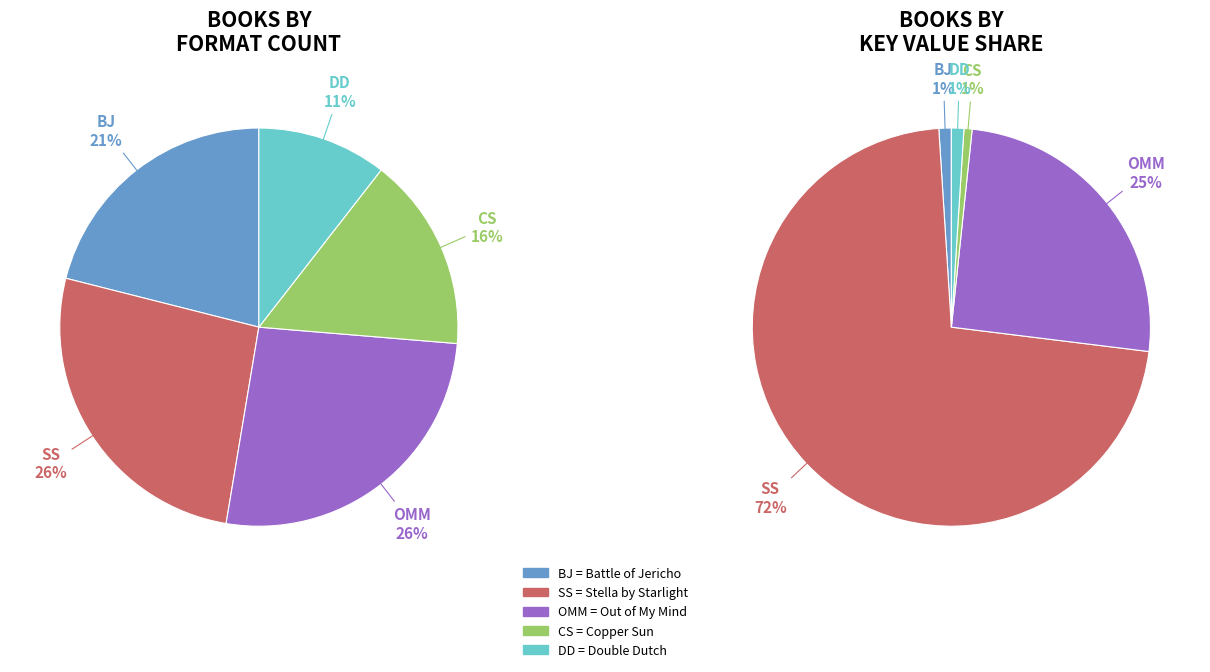

Is the sum of Double Dutch and Battle of Jericho greater than half?

No